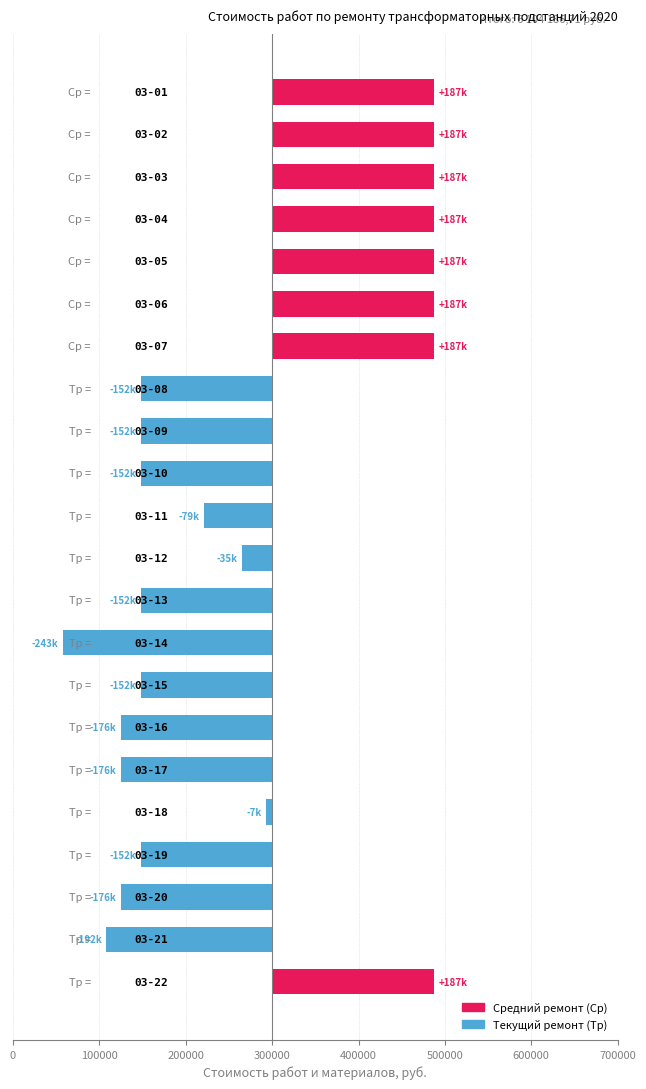

Reading left to right, what are all the values shown in this chart?

187435.0	187435.0	187435.0	187435.0	187435.0	187435.0	187435.0	-152049.8	-152049.8	-152049.8	-79334.1	-35277.2	-152049.8	-242601.7	-152049.8	-175550.0	-175550.0	-7289.7	-152049.8	-175550.0	-191842.4	187435.0